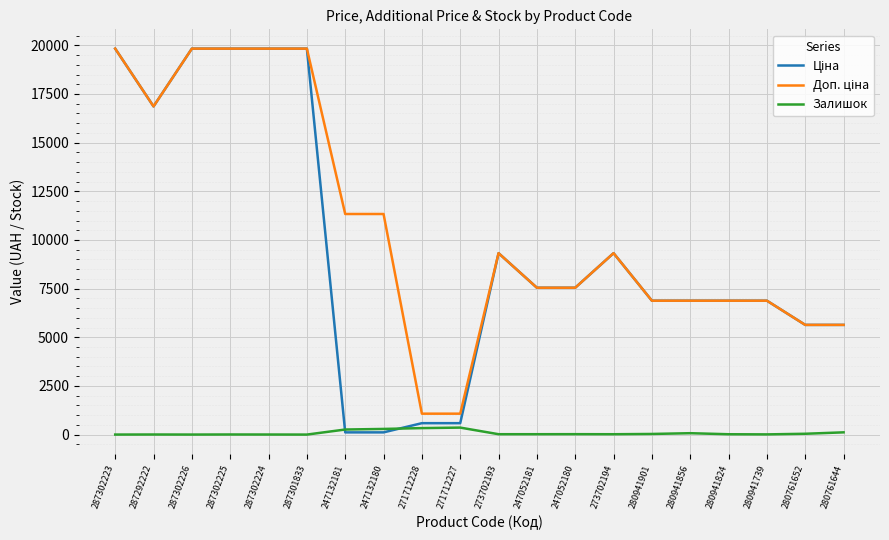

What is the difference between the second highest and minimum values in the Доп. ціна series?

18756.6